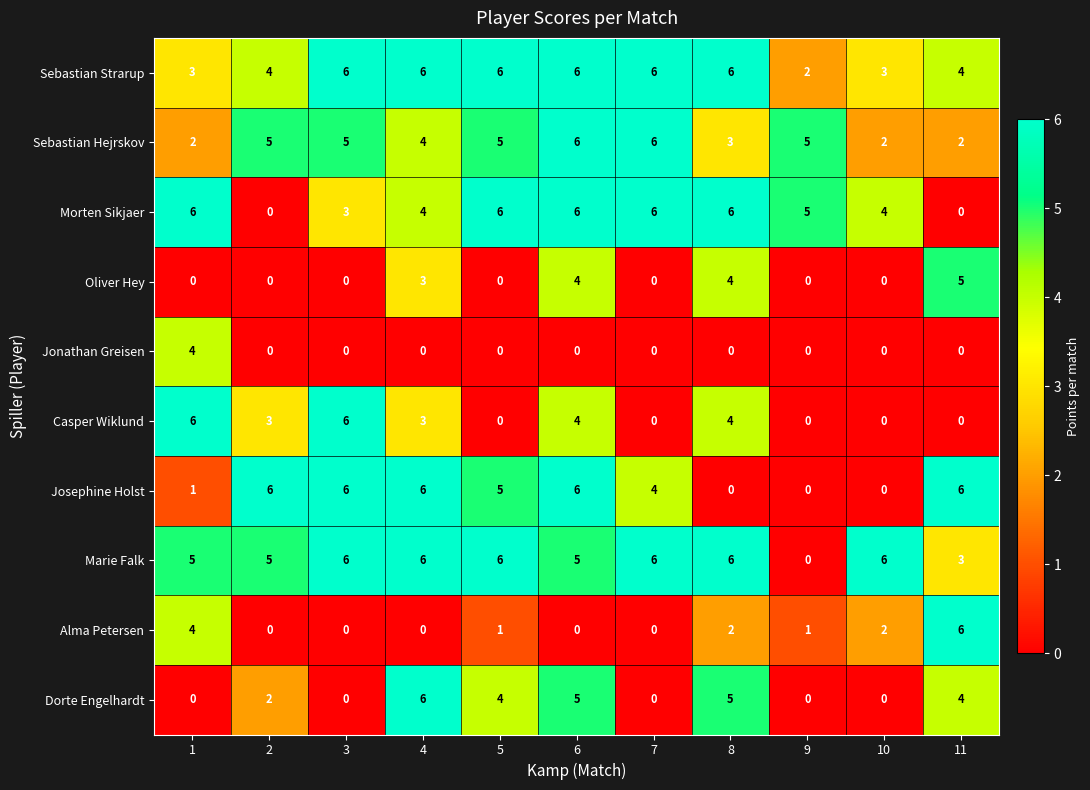

At which category is the sum across all series the highest?

6